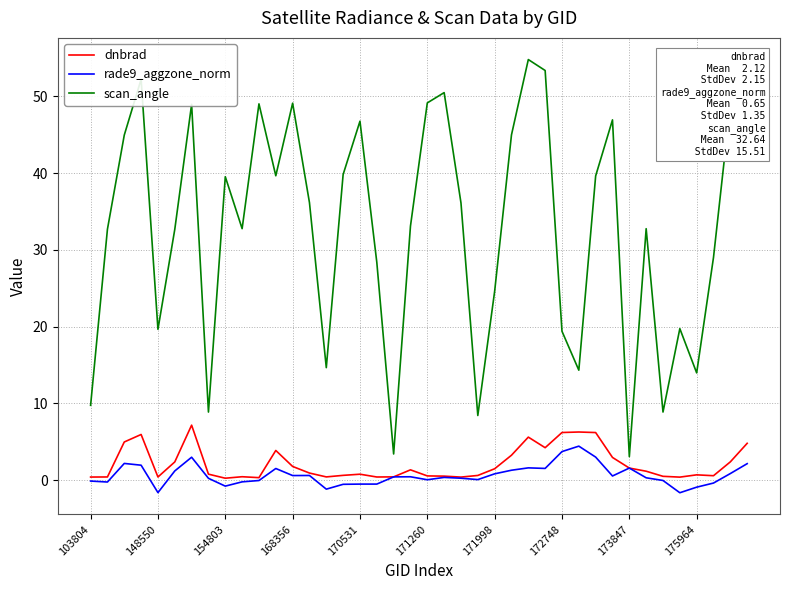

What is the maximum value shown in the chart?

54.8